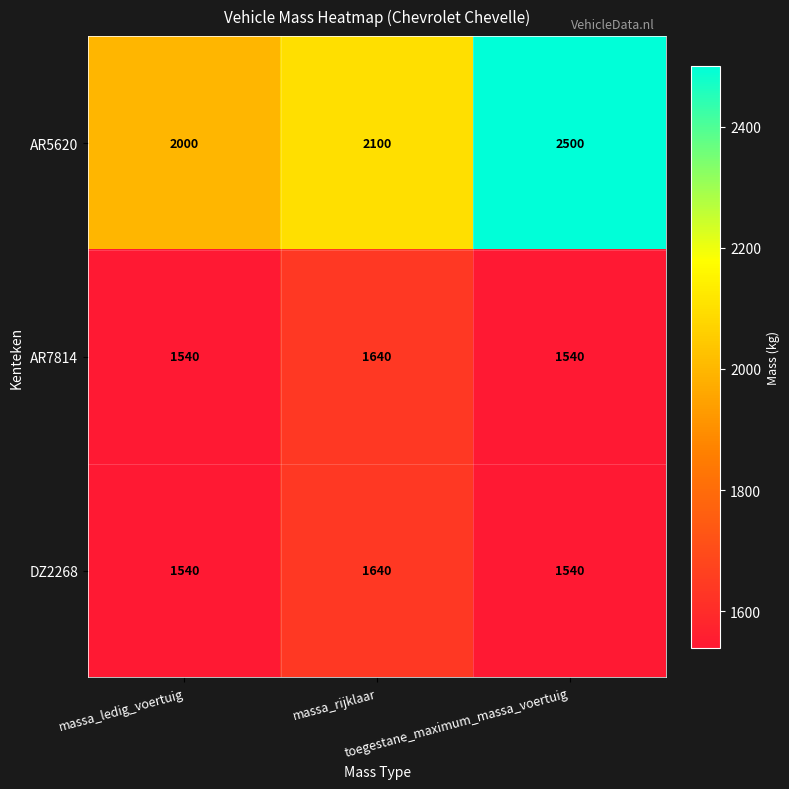

Which series has the largest total across all categories?

AR5620